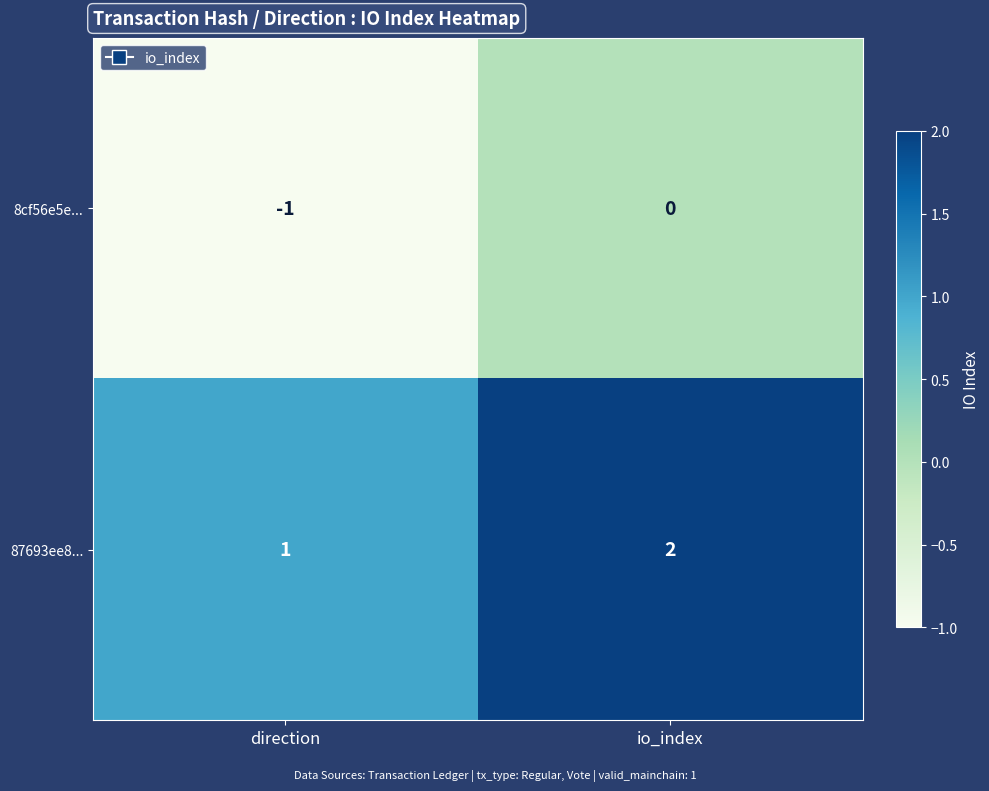

Is it true that 8cf56e5e... equals -1 at direction?

True